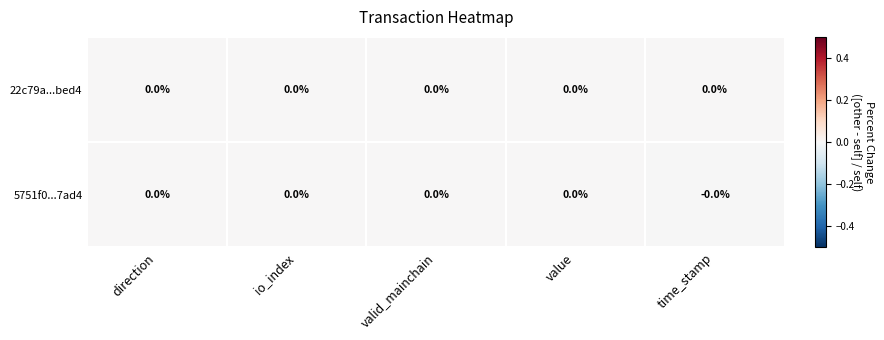

List the labels in order of 22c79a...bed4 value, smallest first.

direction, io_index, valid_mainchain, value, time_stamp